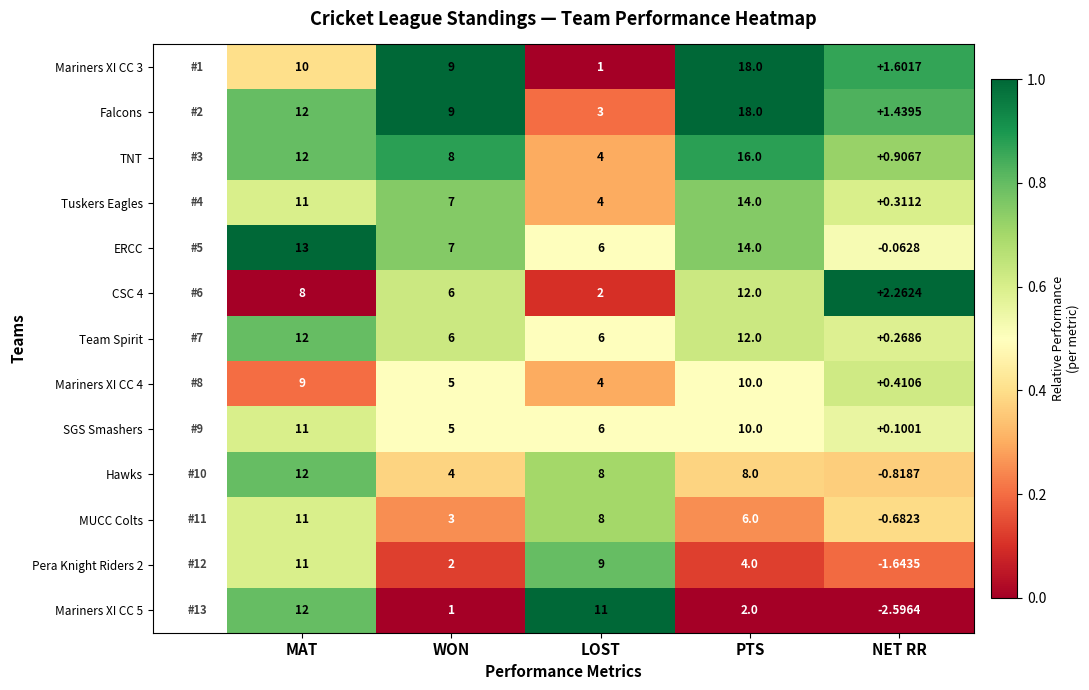

At which label does Hawks first exceed 8?

MAT